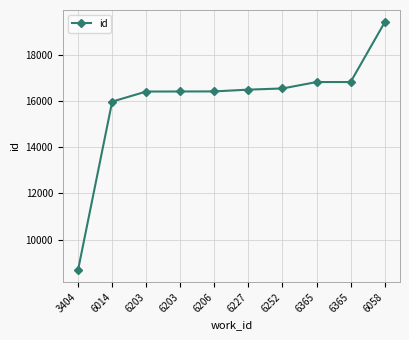

How many lines are shown in the chart?

1